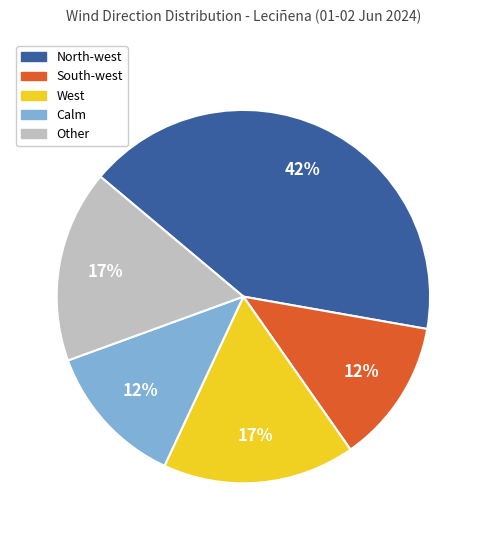

Which slice is the largest?

North-west